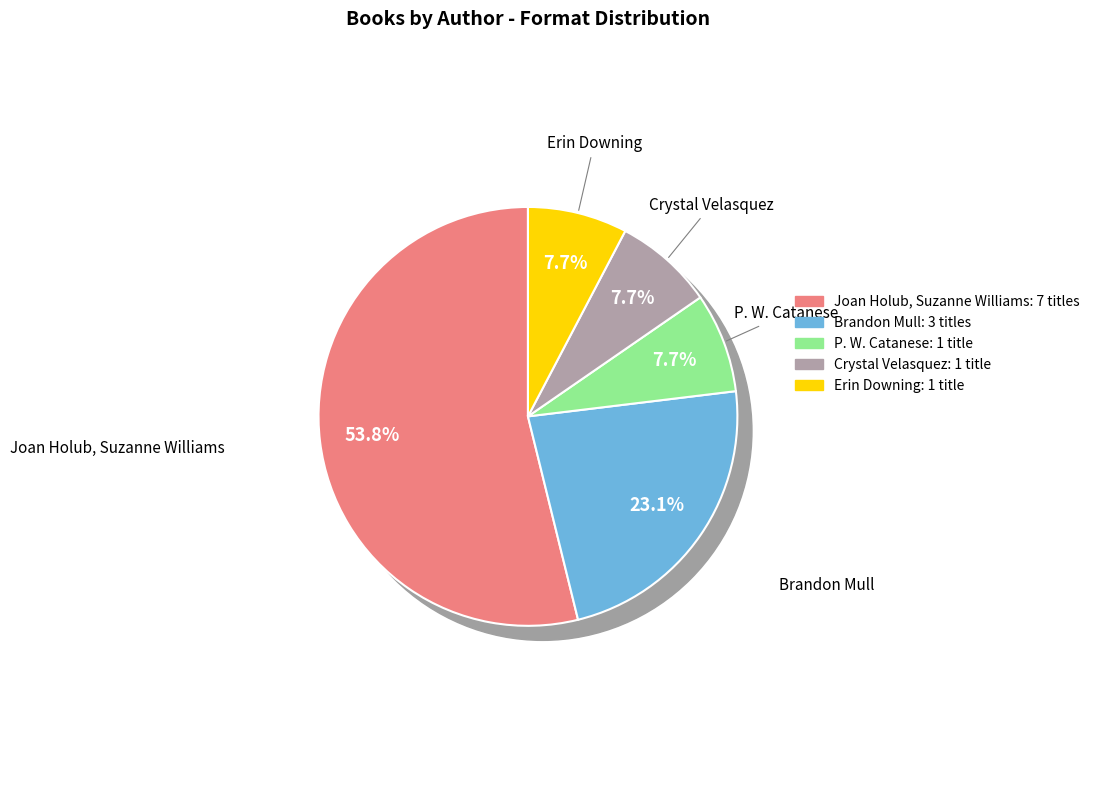

To the nearest percent, what is the difference between the Joan Holub, Suzanne Williams and Crystal Velasquez slice percentages?

46%